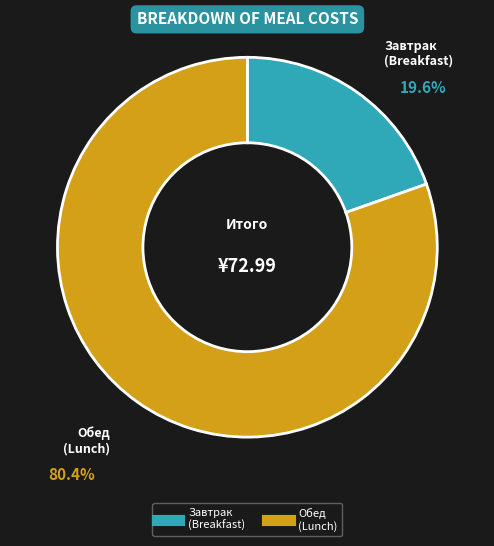

Is there a majority slice in this chart?

Yes